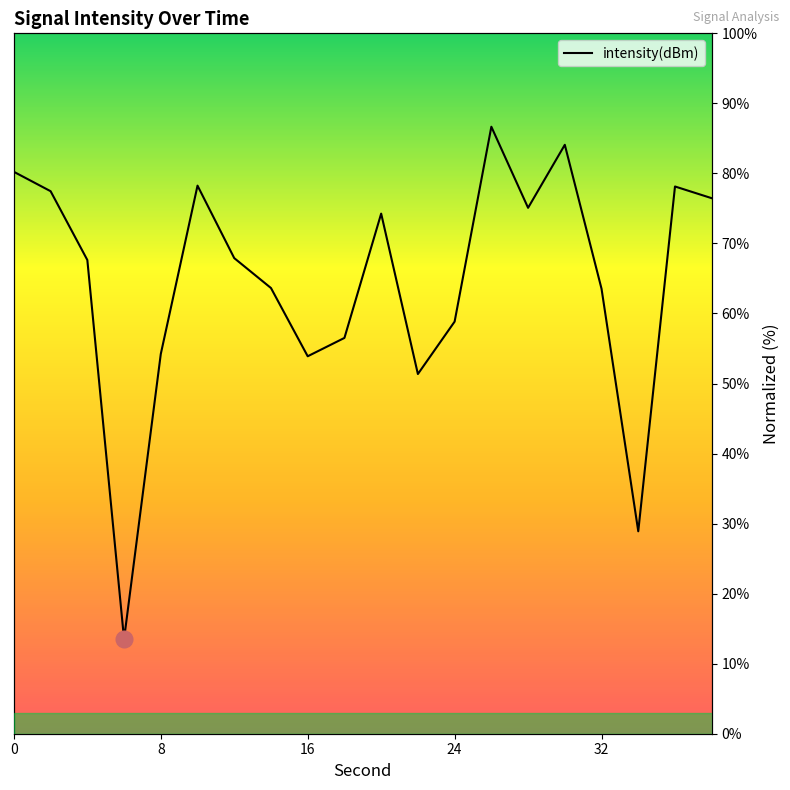

What is the value of the 2nd point from the left?

77.5